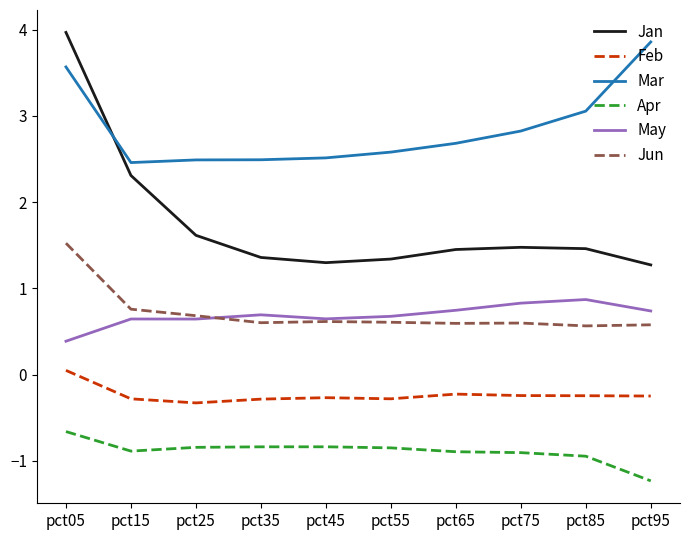

What is the total value across all series at pct35?

4.0